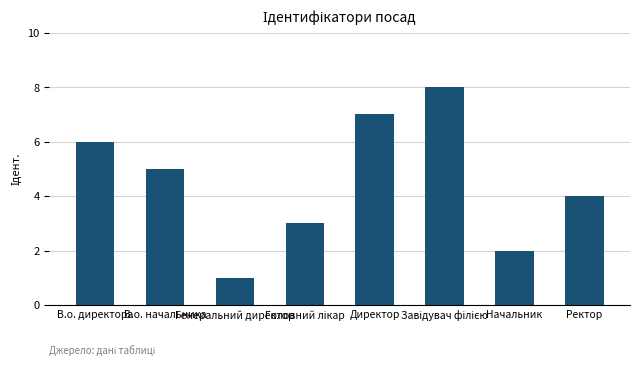

What is the greatest value displayed?

8